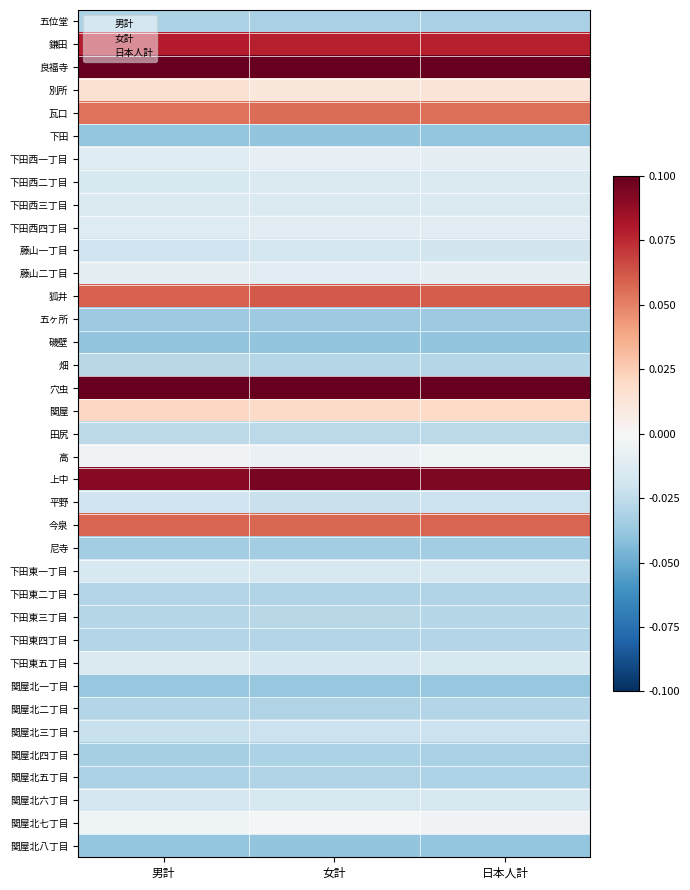

Reading left to right, list all the values displayed in this chart.

五位堂: 男計=-0.0	女計=-0.0	日本人計=-0.0
鎌田: 男計=0.1	女計=0.1	日本人計=0.1
良福寺: 男計=0.1	女計=0.1	日本人計=0.1
別所: 男計=0.0	女計=0.0	日本人計=0.0
瓦口: 男計=0.1	女計=0.1	日本人計=0.1
下田: 男計=-0.0	女計=-0.0	日本人計=-0.0
下田西一丁目: 男計=-0.0	女計=-0.0	日本人計=-0.0
下田西二丁目: 男計=-0.0	女計=-0.0	日本人計=-0.0
下田西三丁目: 男計=-0.0	女計=-0.0	日本人計=-0.0
下田西四丁目: 男計=-0.0	女計=-0.0	日本人計=-0.0
藤山一丁目: 男計=-0.0	女計=-0.0	日本人計=-0.0
藤山二丁目: 男計=-0.0	女計=-0.0	日本人計=-0.0
狐井: 男計=0.1	女計=0.1	日本人計=0.1
五ヶ所: 男計=-0.0	女計=-0.0	日本人計=-0.0
磯壁: 男計=-0.0	女計=-0.0	日本人計=-0.0
畑: 男計=-0.0	女計=-0.0	日本人計=-0.0
穴虫: 男計=0.1	女計=0.1	日本人計=0.1
関屋: 男計=0.0	女計=0.0	日本人計=0.0
田尻: 男計=-0.0	女計=-0.0	日本人計=-0.0
高: 男計=-0.0	女計=-0.0	日本人計=-0.0
上中: 男計=0.1	女計=0.1	日本人計=0.1
平野: 男計=-0.0	女計=-0.0	日本人計=-0.0
今泉: 男計=0.1	女計=0.1	日本人計=0.1
尼寺: 男計=-0.0	女計=-0.0	日本人計=-0.0
下田東一丁目: 男計=-0.0	女計=-0.0	日本人計=-0.0
下田東二丁目: 男計=-0.0	女計=-0.0	日本人計=-0.0
下田東三丁目: 男計=-0.0	女計=-0.0	日本人計=-0.0
下田東四丁目: 男計=-0.0	女計=-0.0	日本人計=-0.0
下田東五丁目: 男計=-0.0	女計=-0.0	日本人計=-0.0
関屋北一丁目: 男計=-0.0	女計=-0.0	日本人計=-0.0
関屋北二丁目: 男計=-0.0	女計=-0.0	日本人計=-0.0
関屋北三丁目: 男計=-0.0	女計=-0.0	日本人計=-0.0
関屋北四丁目: 男計=-0.0	女計=-0.0	日本人計=-0.0
関屋北五丁目: 男計=-0.0	女計=-0.0	日本人計=-0.0
関屋北六丁目: 男計=-0.0	女計=-0.0	日本人計=-0.0
関屋北七丁目: 男計=-0.0	女計=-0.0	日本人計=-0.0
関屋北八丁目: 男計=-0.0	女計=-0.0	日本人計=-0.0